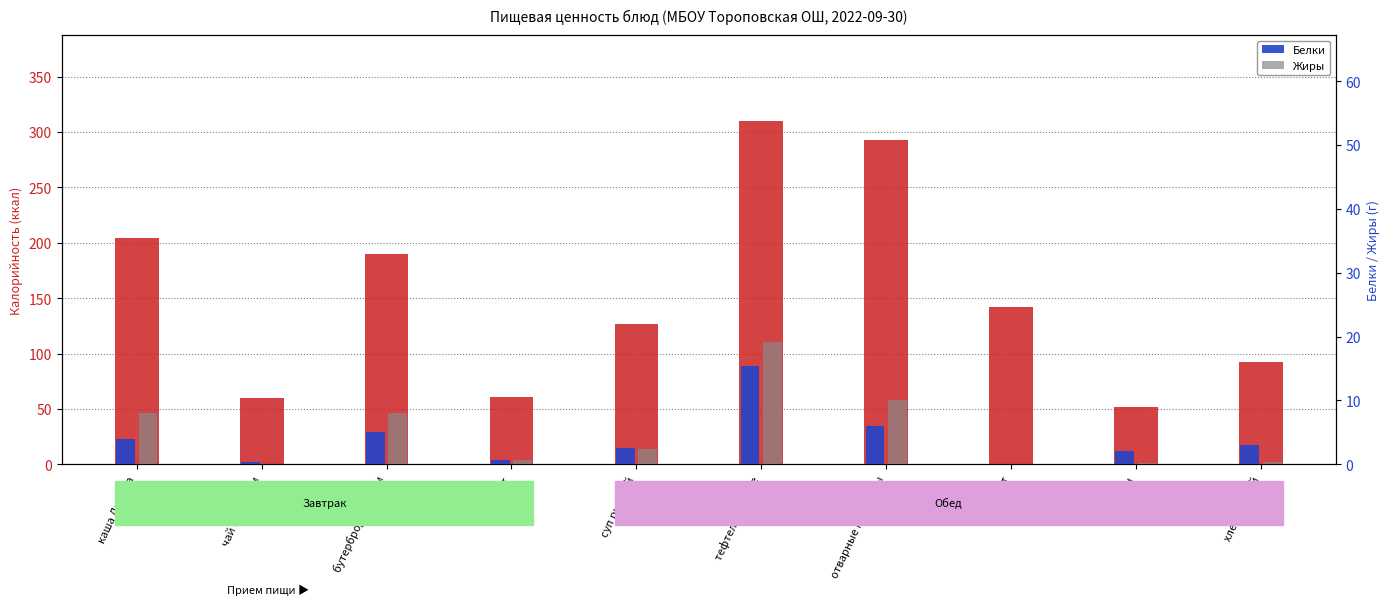

At how many categories does at least one series exceed 87?

7